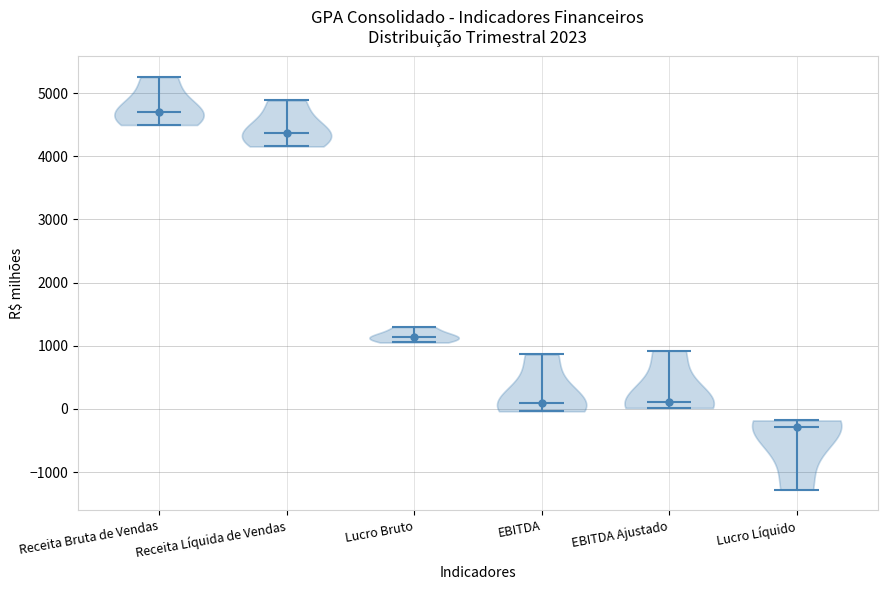

What is the highest point the violin for Receita Líquida de Vendas reaches on the y-axis? The values are not printed on the chart, so give them approximately, as read against the axis.

4900